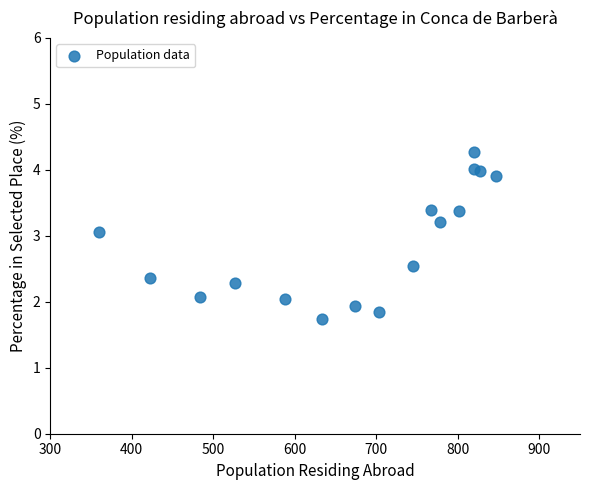

What Y value in the scatter plot is closest to 3?

3.1